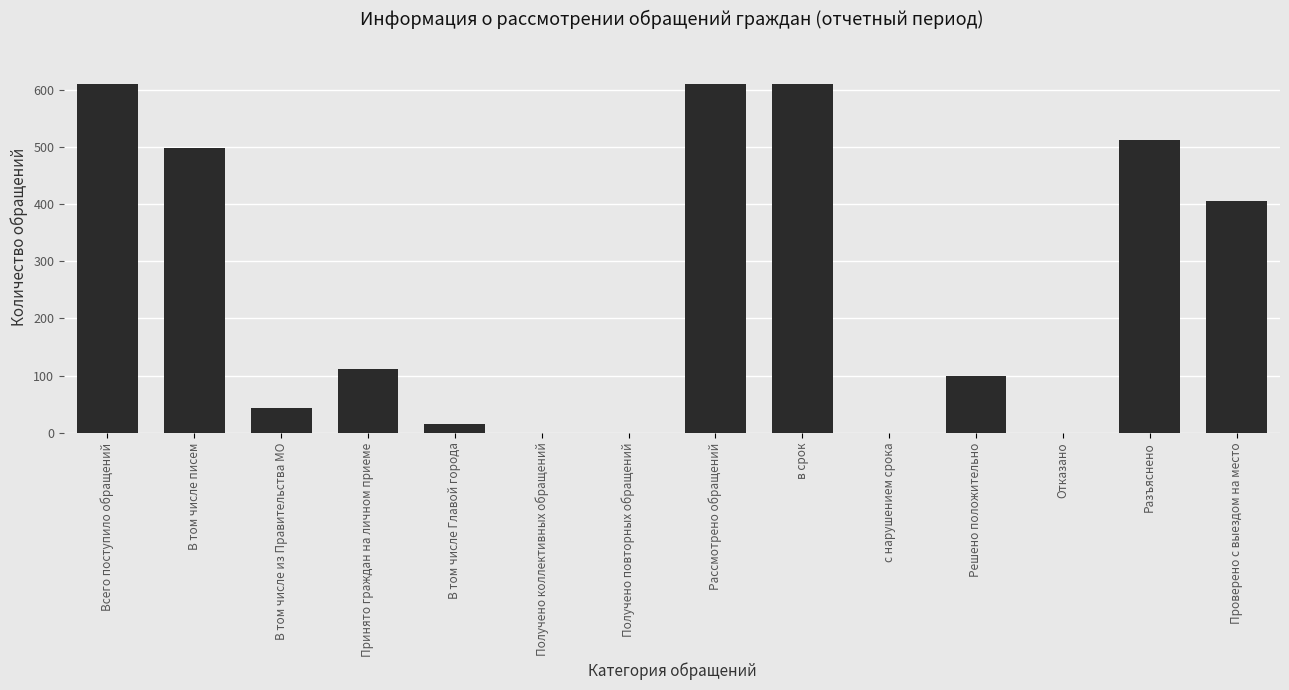

What is the sum of all values?

3514